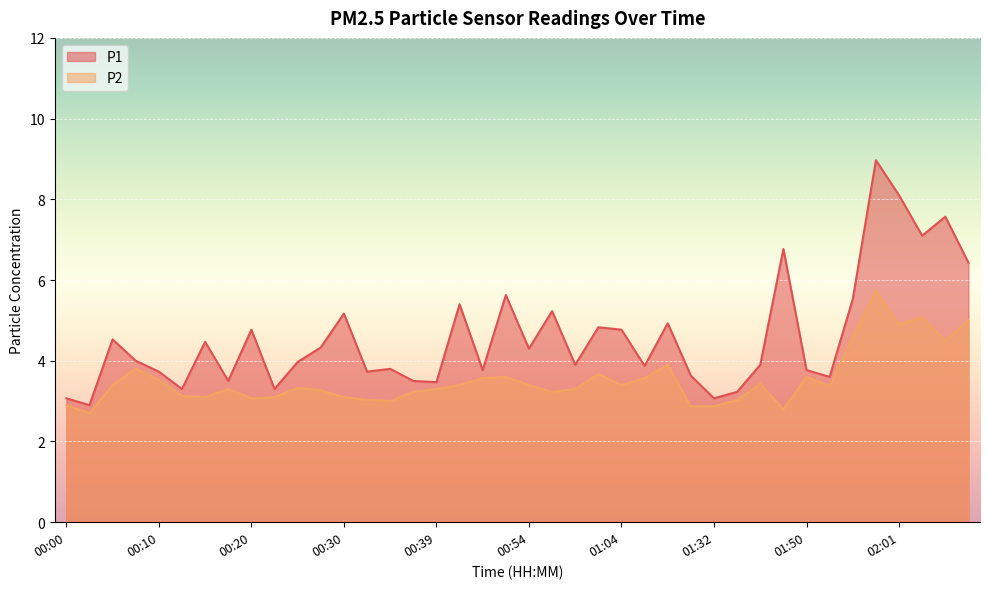

What are all the series names shown in the legend?

P1, P2